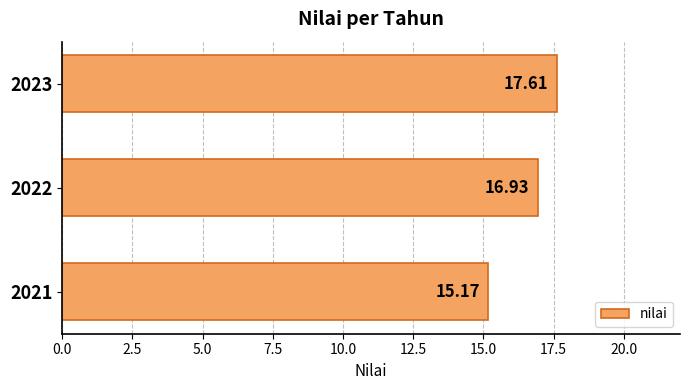

Rank the categories by value from lowest to highest.

2021, 2022, 2023